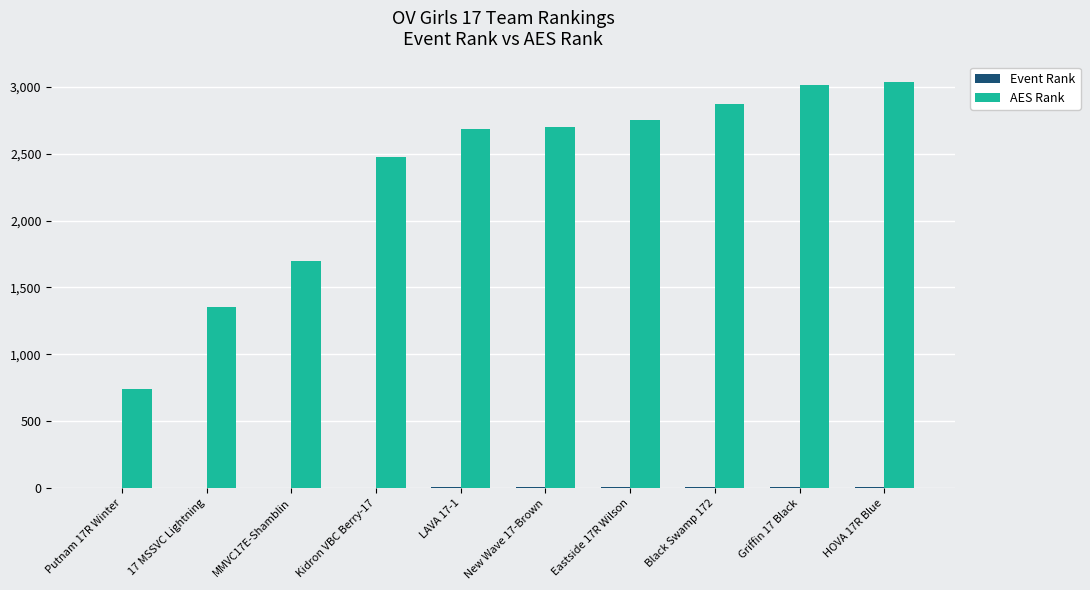

True or false: AES Rank has a value of 4065 at Griffin 17 Black.

False